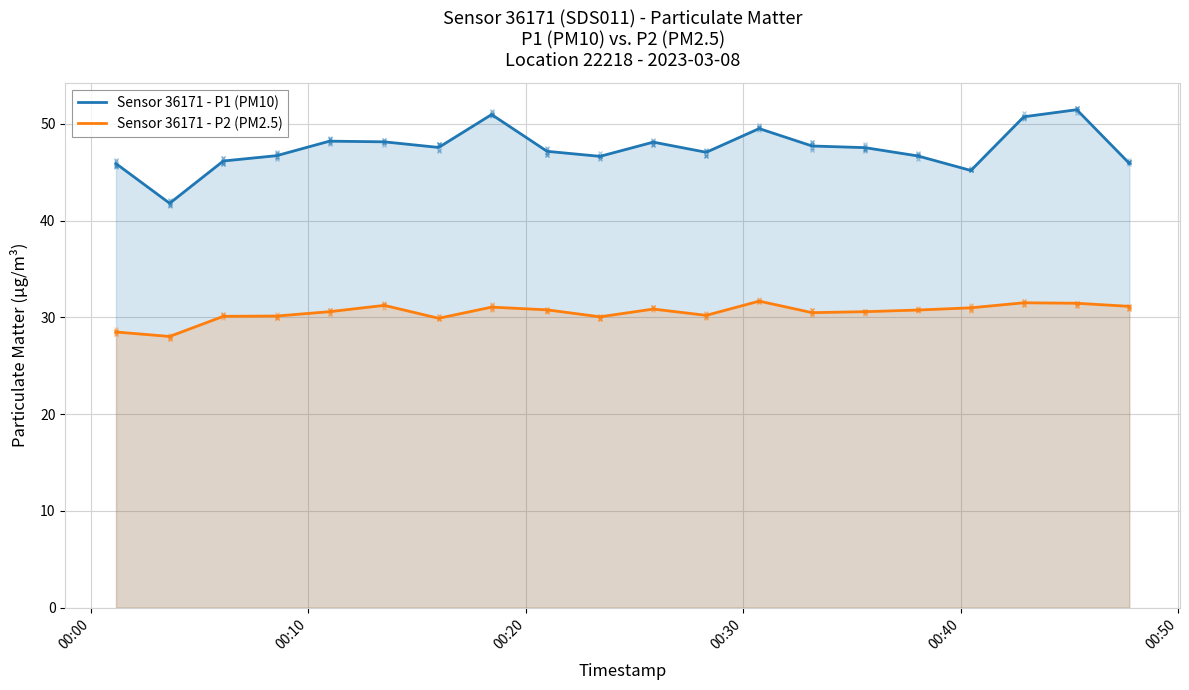

Which series has the largest total across all categories?

Sensor 36171 - P1 (PM10)